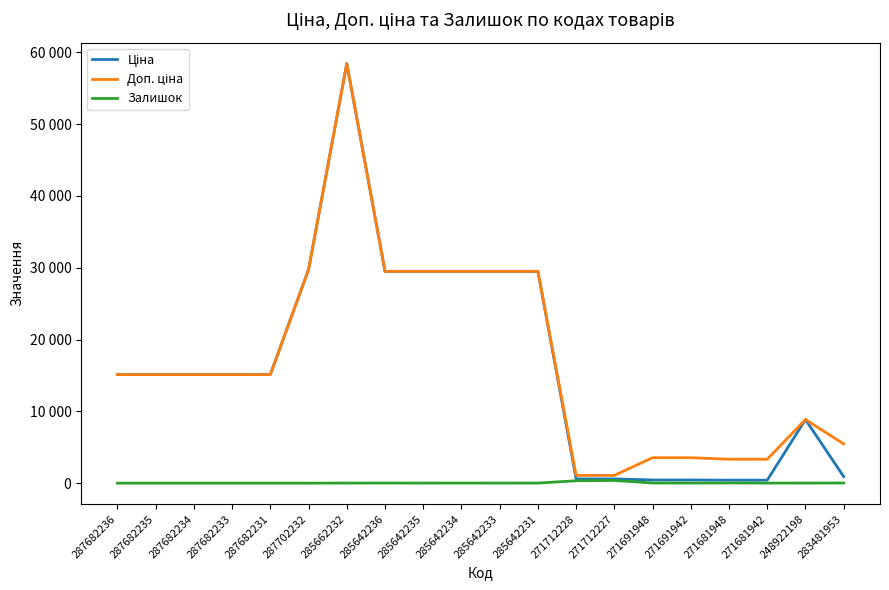

True or false: Залишок and Ціна cross at least once.

False